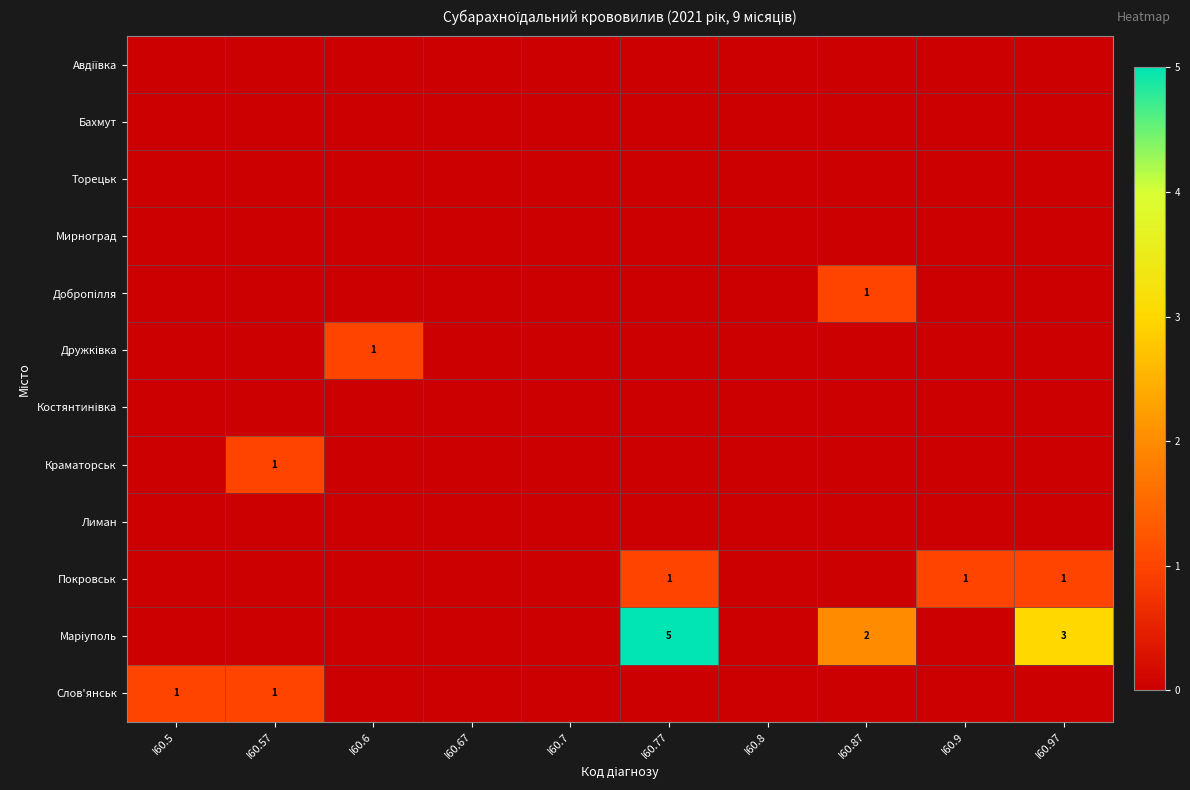

Count the Дружківка values in the range 0 to 1.

10